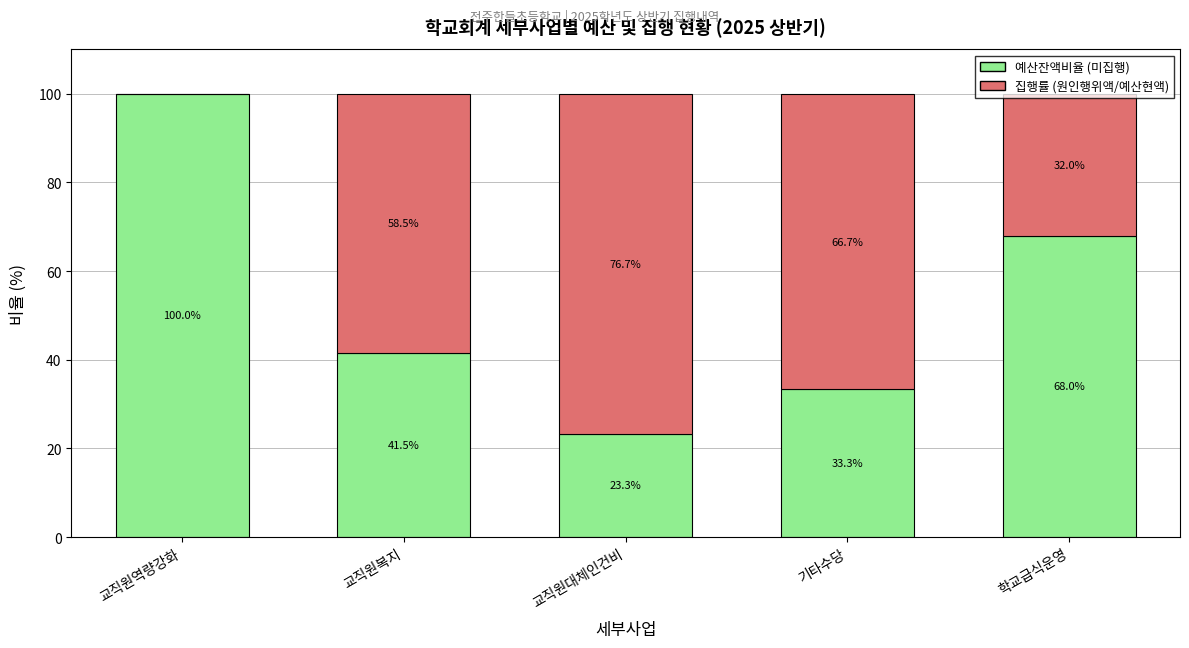

The 예산잔액비율 (미집행) series shows 60.2 at 교직원복지. True or false?

False